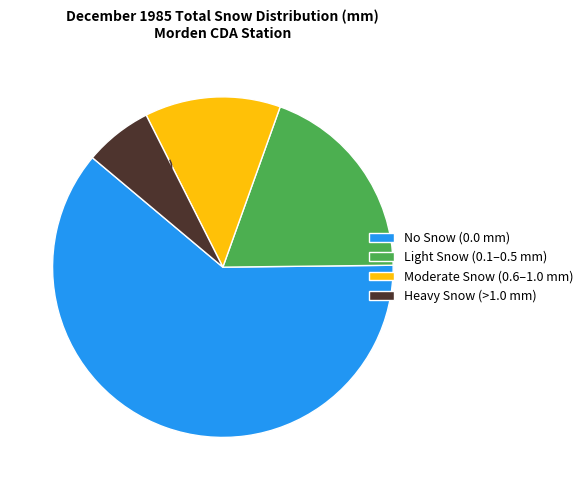

To the nearest percent, what is the average slice percentage?

25%